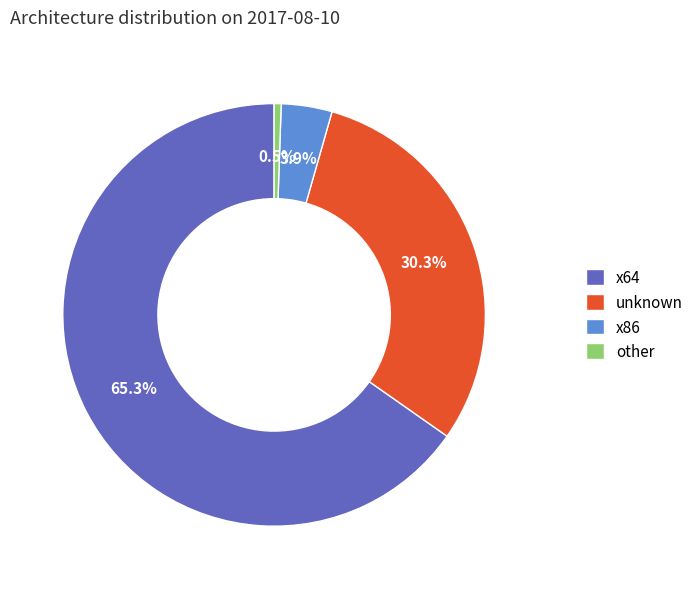

Is there a majority slice in this chart?

Yes